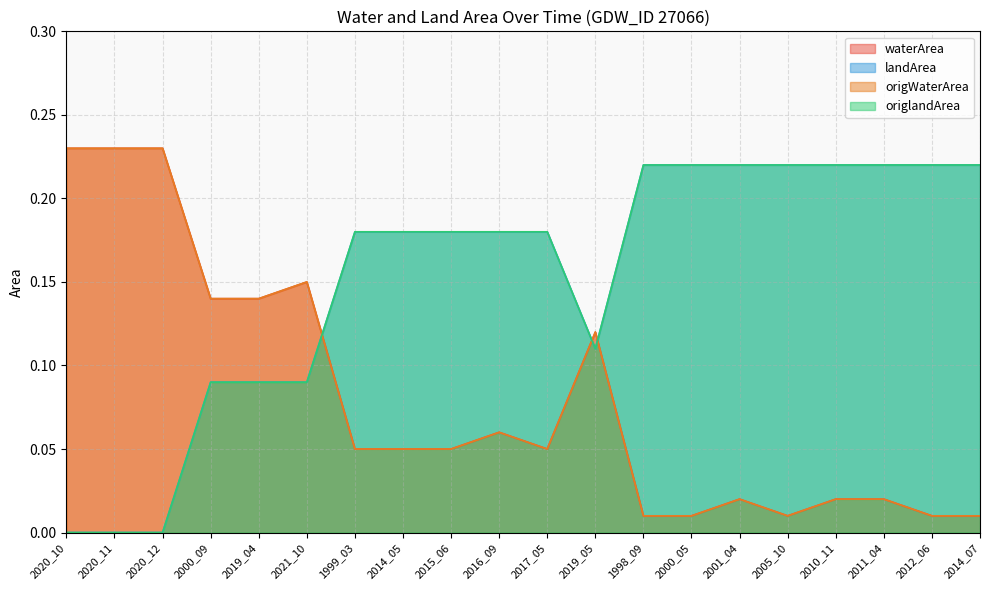

Reading left to right, list all the values displayed in this chart.

waterArea: 0.2	0.2	0.2	0.1	0.1	0.1	0.1	0.1	0.1	0.1	0.1	0.1	0.0	0.0	0.0	0.0	0.0	0.0	0.0	0.0
landArea: 0.0	0.0	0.0	0.1	0.1	0.1	0.2	0.2	0.2	0.2	0.2	0.1	0.2	0.2	0.2	0.2	0.2	0.2	0.2	0.2
origWaterArea: 0.2	0.2	0.2	0.1	0.1	0.1	0.1	0.1	0.1	0.1	0.1	0.1	0.0	0.0	0.0	0.0	0.0	0.0	0.0	0.0
origlandArea: 0.0	0.0	0.0	0.1	0.1	0.1	0.2	0.2	0.2	0.2	0.2	0.1	0.2	0.2	0.2	0.2	0.2	0.2	0.2	0.2